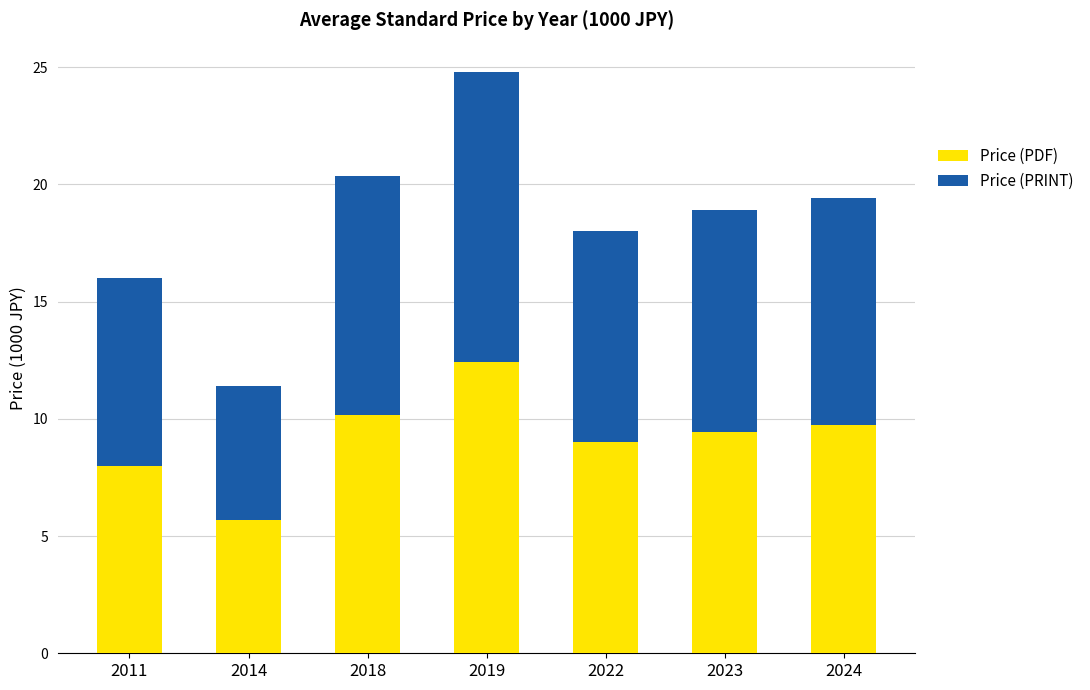

What is the sum of all Price (PDF) values?

64.4